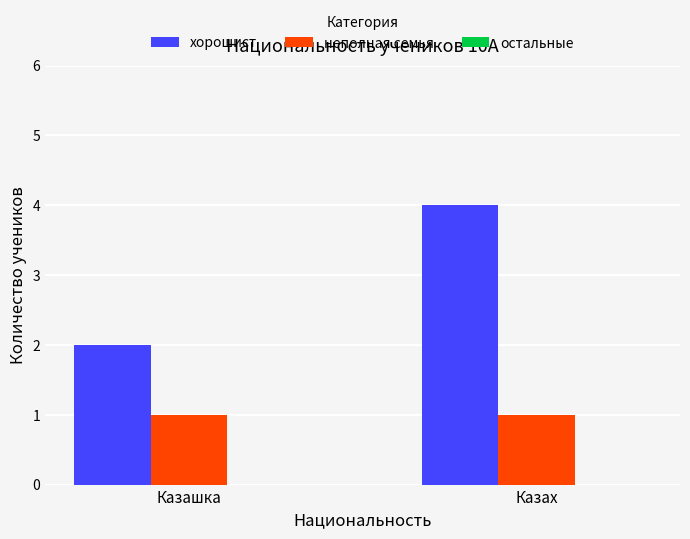

Is it true that неполная семья equals 1 at Казах?

True